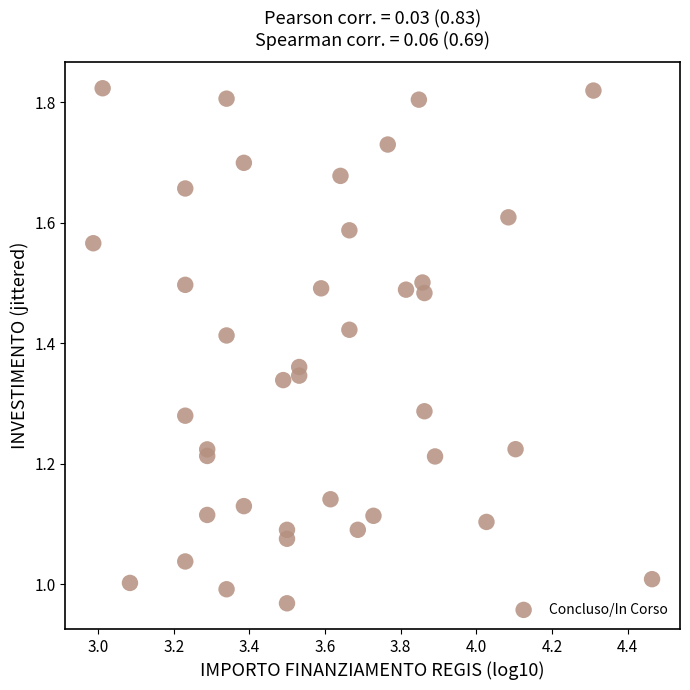

What is the range of Y values (max minus min)?

0.9